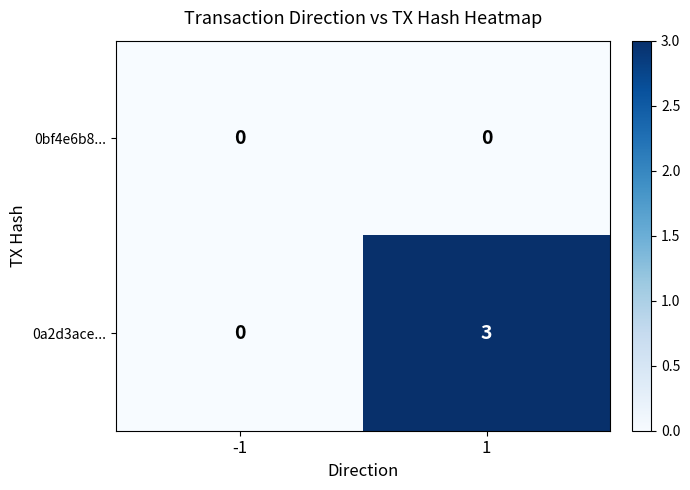

How many data points does each series have?

2